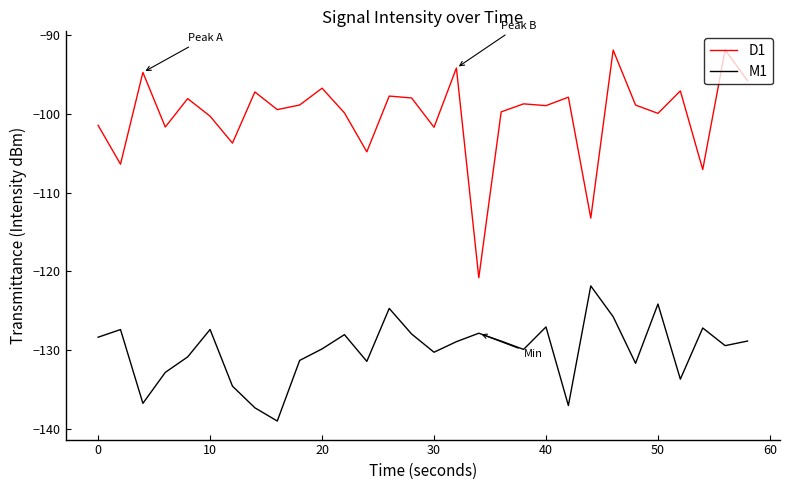

What is the minimum value shown in the chart?

-139.0